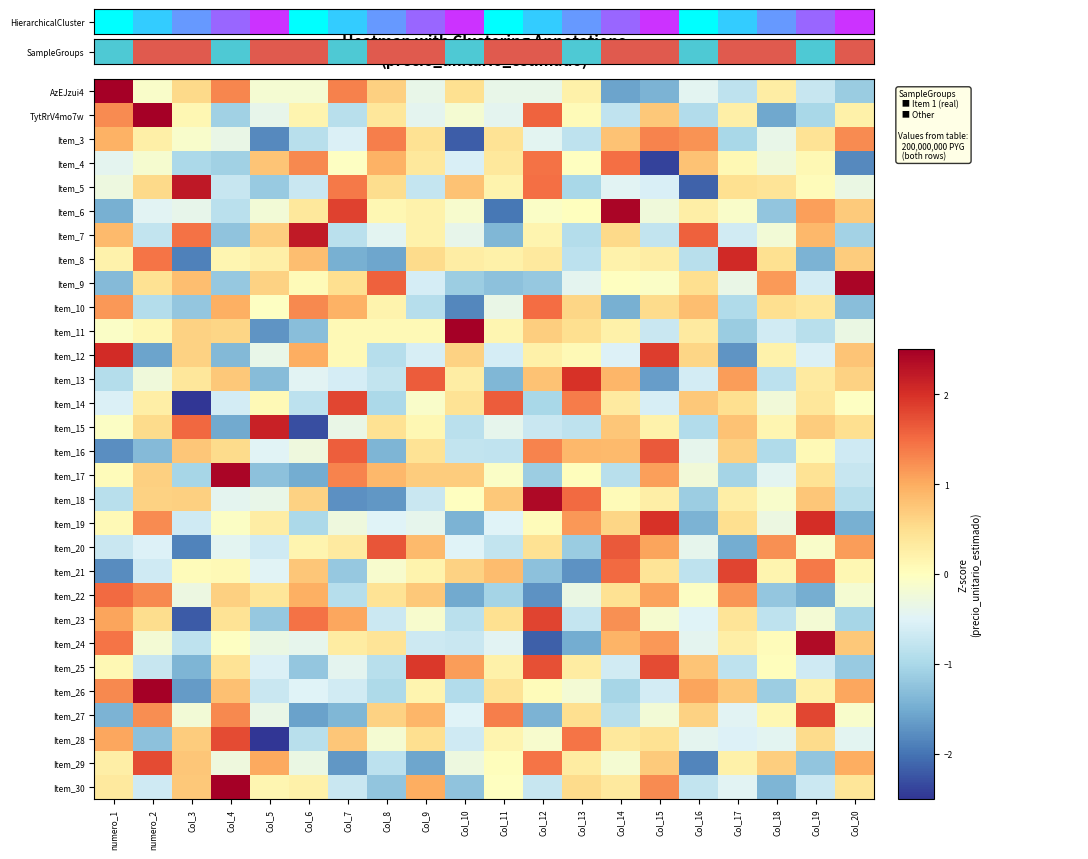

List the series in order of their peak value, highest first.

HierarchicalCluster, Item_11, Item_30, TytRrV4mo7w, Item_26, Item_17, Item_9, Item_6, Item_18, Item_24, Item_5, Item_7, Item_15, Item_8, Item_12, Item_19, Item_13, Item_25, Item_23, Item_21, Item_14, Item_27, Item_28, Item_29, Item_20, Item_16, Item_22, Item_10, Item_4, Item_3